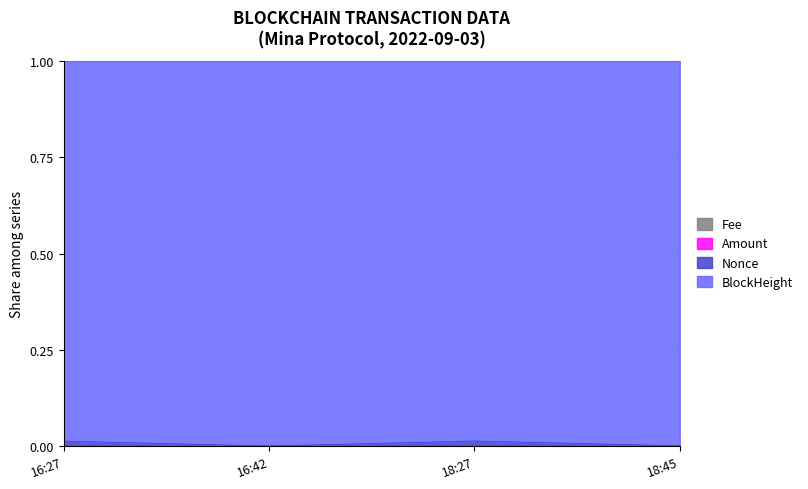

At how many categories does at least one series exceed 0?

4